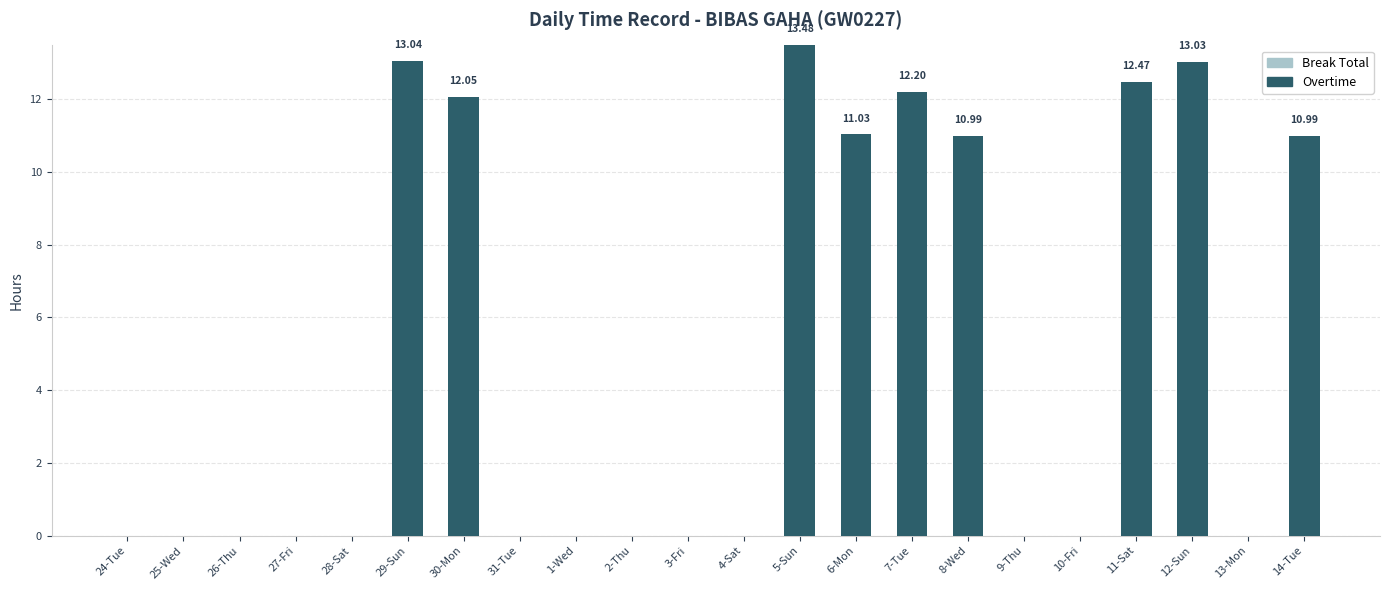

What is the sum of the values at 30-Mon and 1-Wed?

12.1